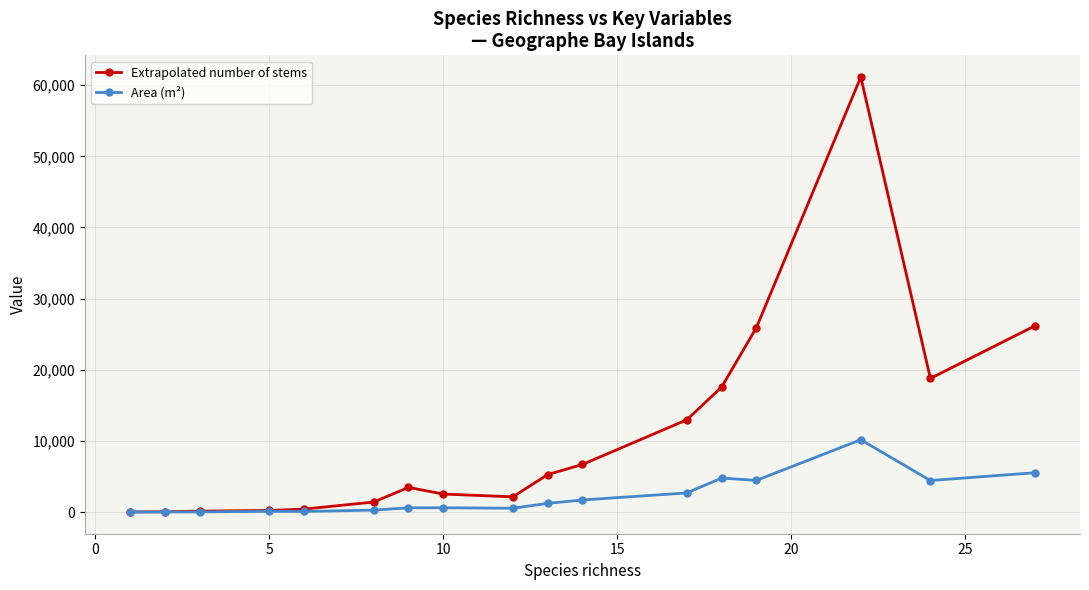

Rank the series by their maximum value, from lowest to highest.

Area (m²), Extrapolated number of stems